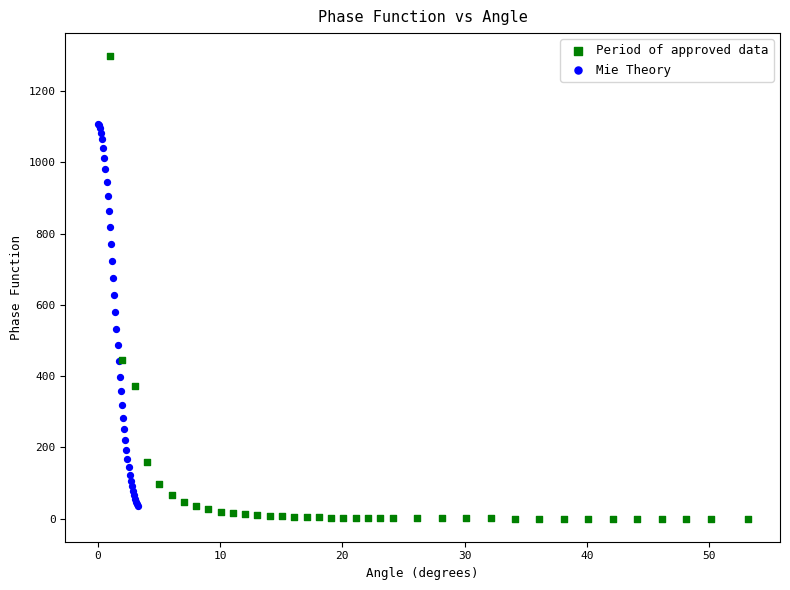

Which series contains the highest Y value?

Period of approved data